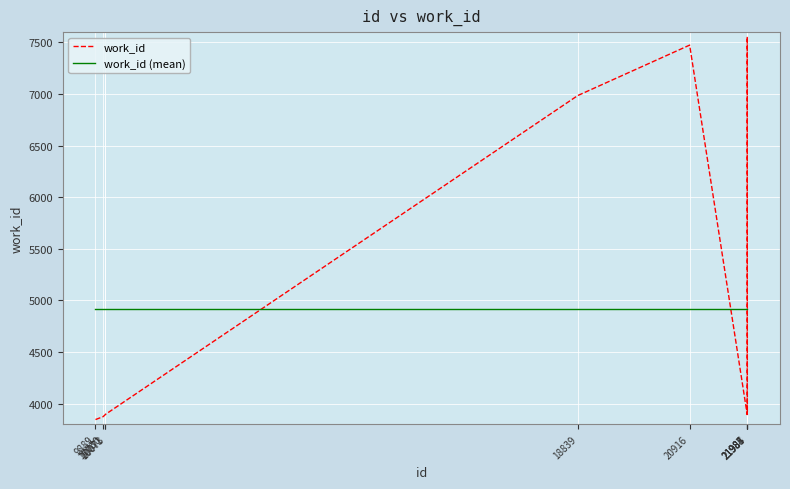

Which series has the largest range (max minus min)?

work_id